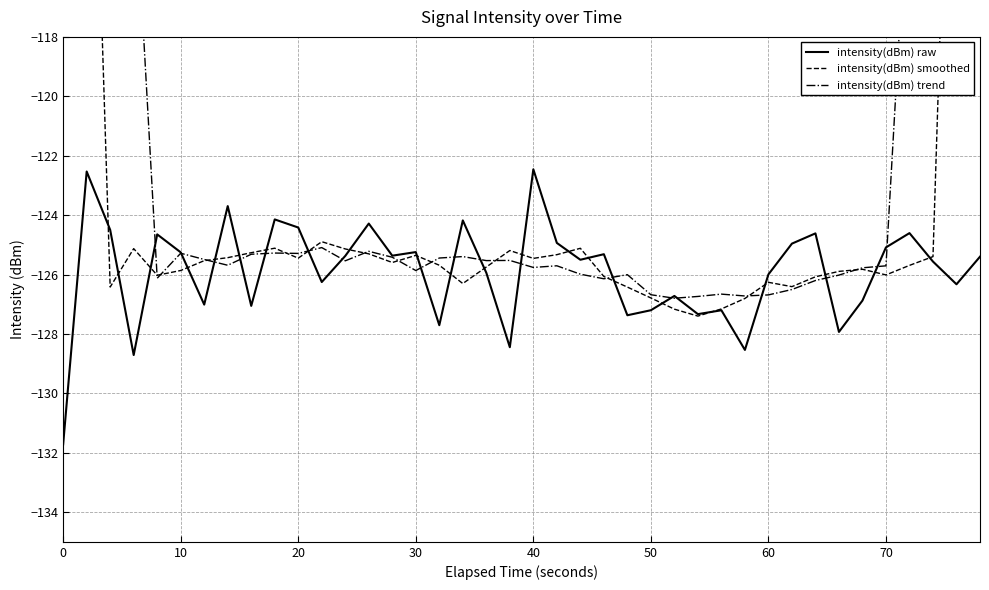

What is the difference between the maximum and minimum values in the intensity(dBm) smoothed series?

51.9